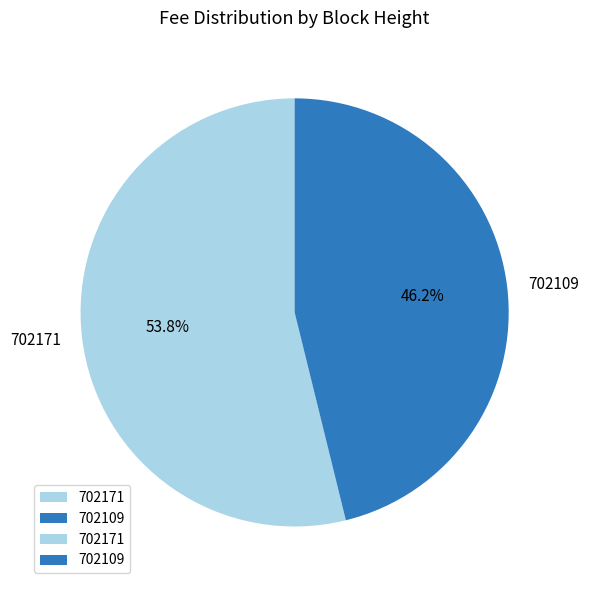

How many segments does this pie chart have?

2